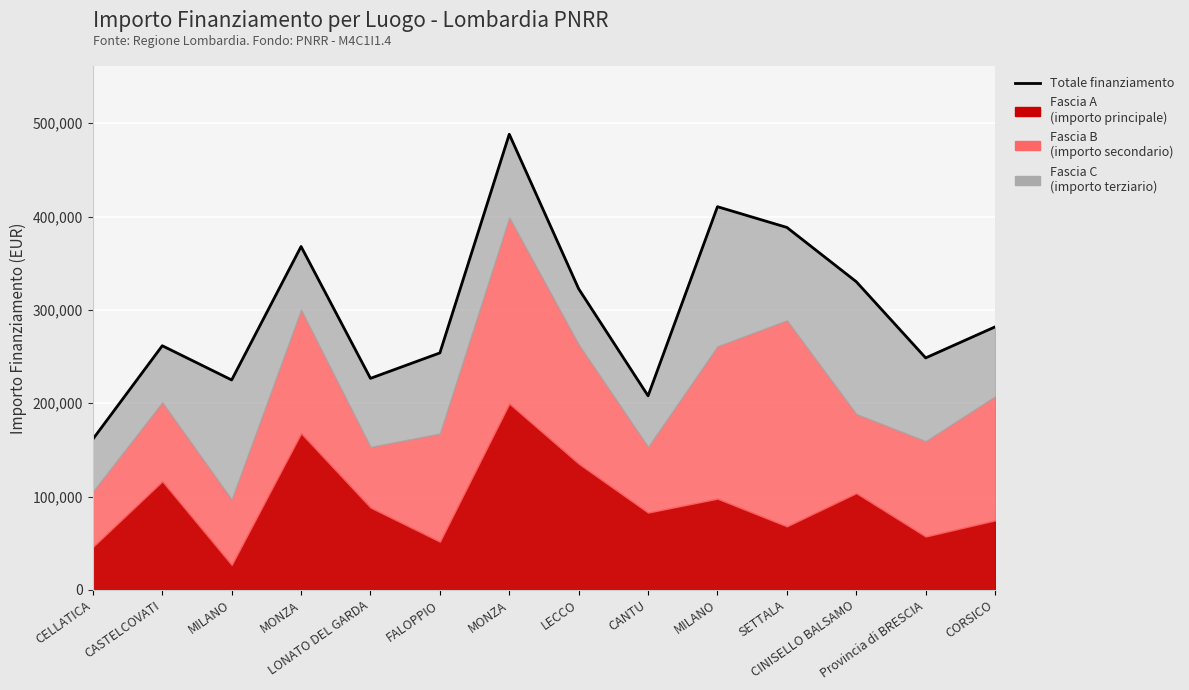

Does the chart display data point markers on the line(s)?

No